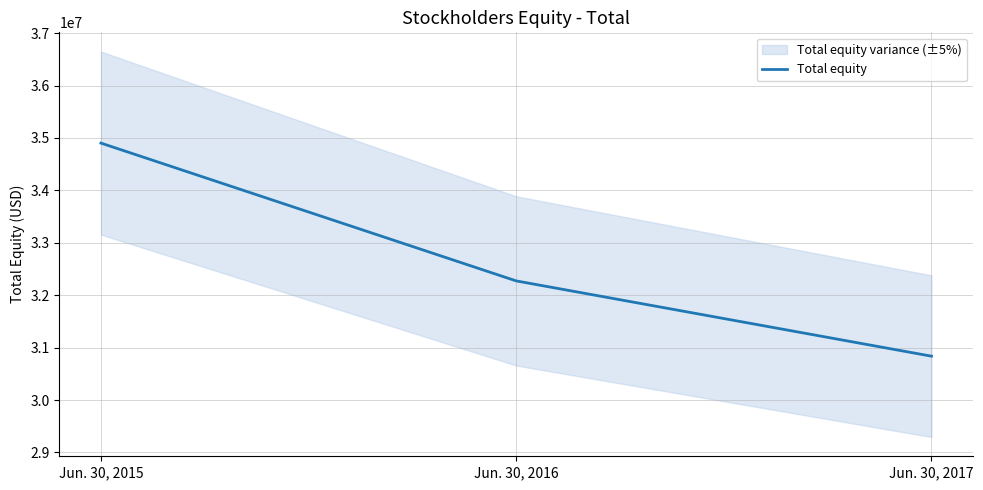

What value does the data have at Jun. 30, 2016?

32273000